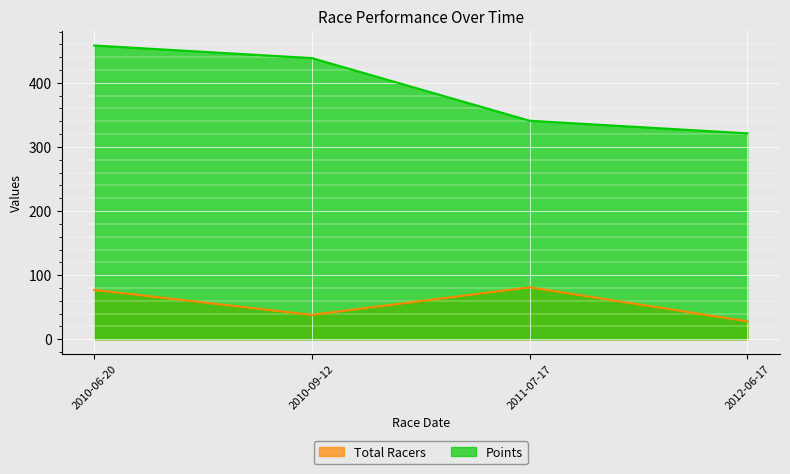

What position from the left is 2010-09-12?

2